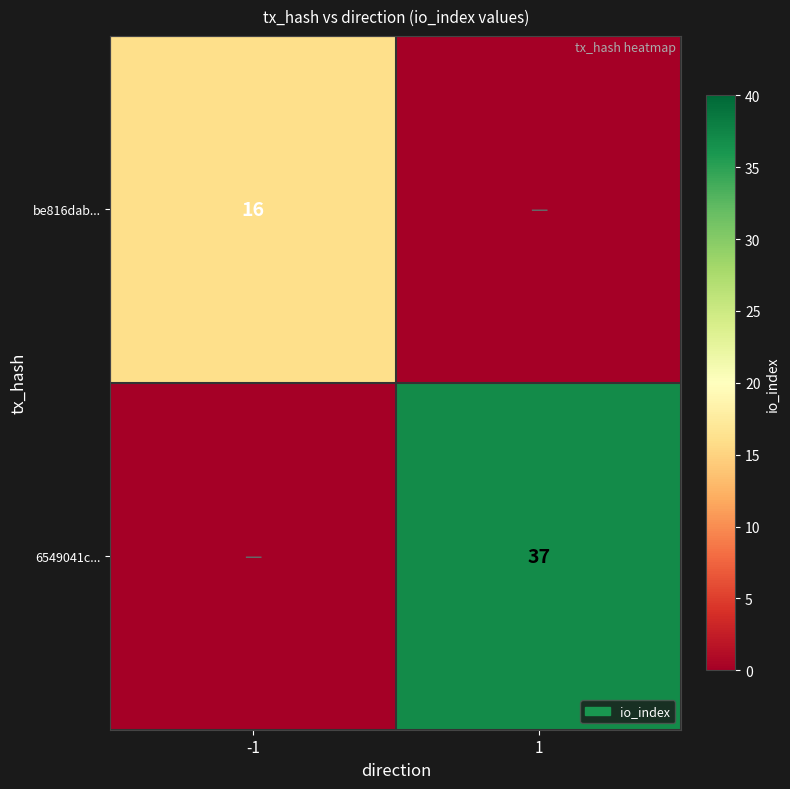

The be816dab... series shows 27 at -1. True or false?

False